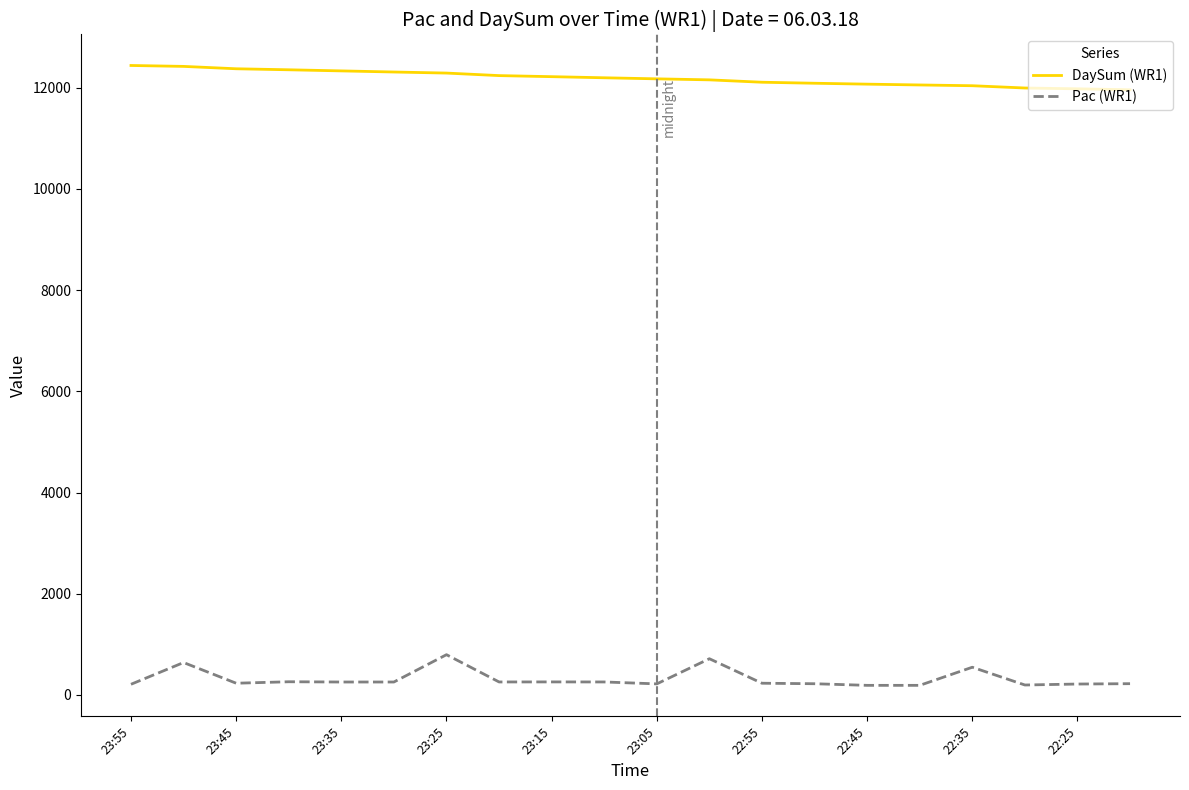

List the series in order of their peak value, lowest first.

Pac (WR1), DaySum (WR1)